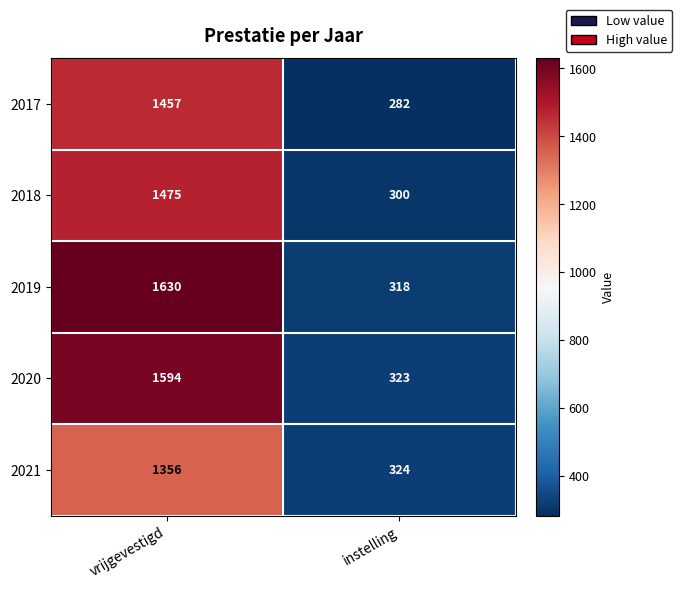

What is the smallest value displayed?

282